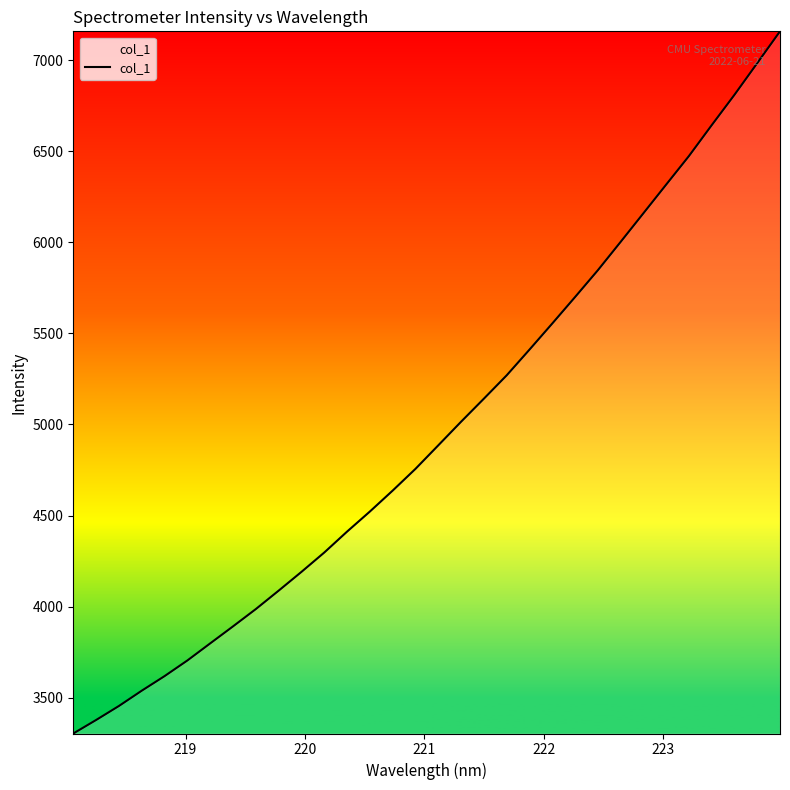

Reading left to right, transcribe all the data shown in this chart.

3302.8	3377.0	3453.9	3537.9	3618.0	3704.0	3797.8	3891.2	3986.2	4087.3	4190.4	4296.7	4411.6	4521.9	4636.9	4756.2	4885.4	5015.0	5141.6	5269.7	5410.9	5554.3	5699.5	5846.7	6002.4	6159.6	6317.2	6474.1	6643.7	6810.5	6984.4	7159.2